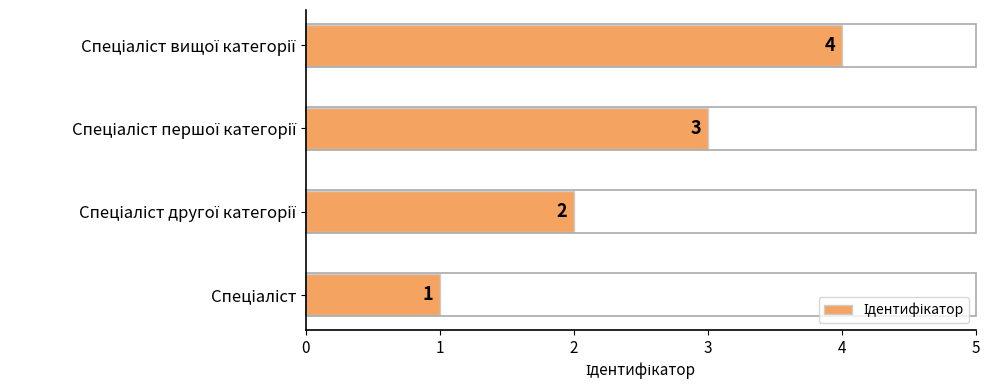

Count the values in the range 2 to 4.

3